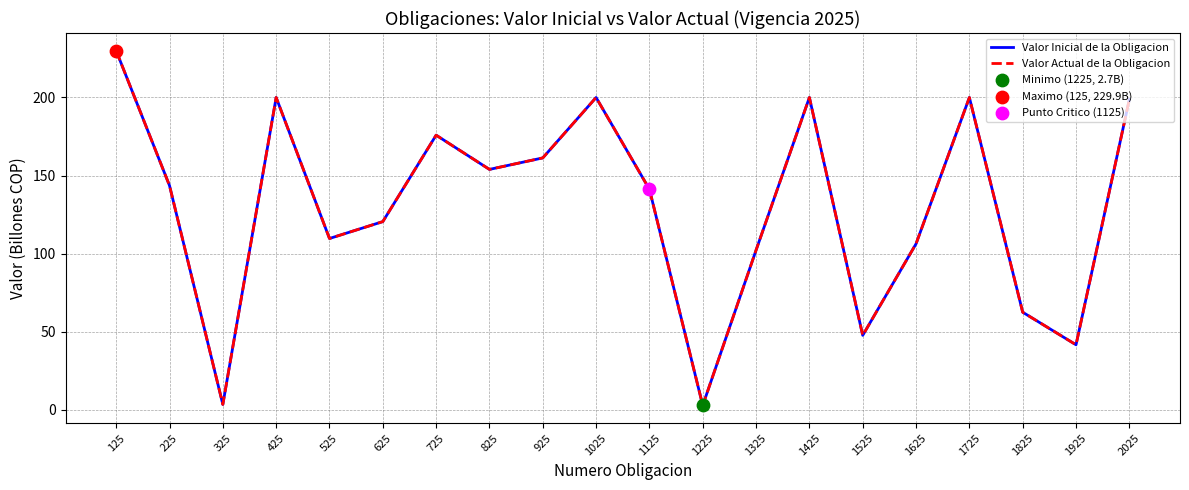

What is the total value across all series at 1325?

204.3